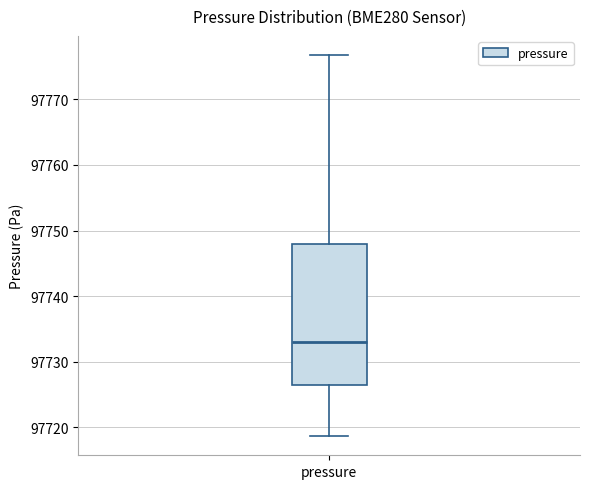

Read this box plot against the y-axis: the position of the median line, the range covered by the box, and the ends of both whiskers. The values are not printed on the chart, so give them approximately, as read against the axis.

median 97733, box 97726 to 97748, whiskers 97719 to 97777